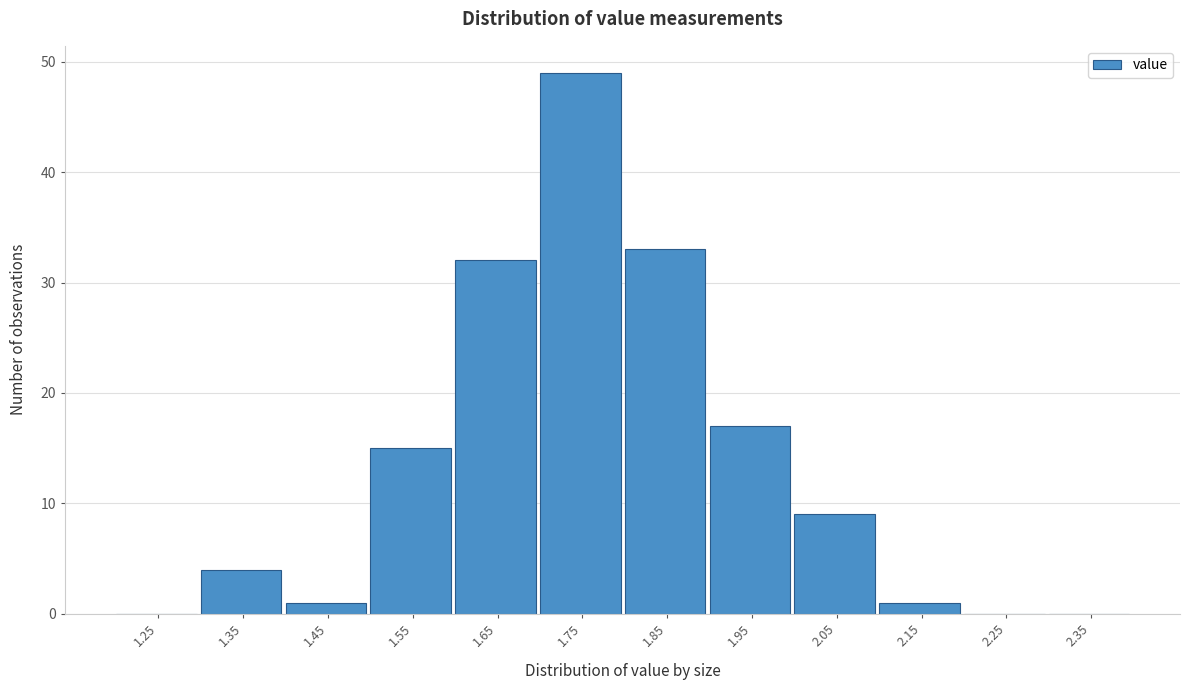

Reading right to left, extract all data points from this chart.

2.35=0	2.25=0	2.15=1	2.05=9	1.95=17	1.85=33	1.75=49	1.65=32	1.55=15	1.45=1	1.35=4	1.25=0